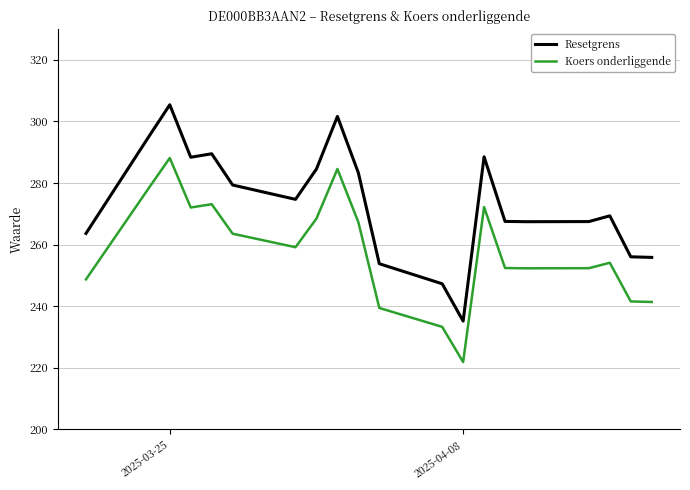

What is the greatest value displayed?

305.4